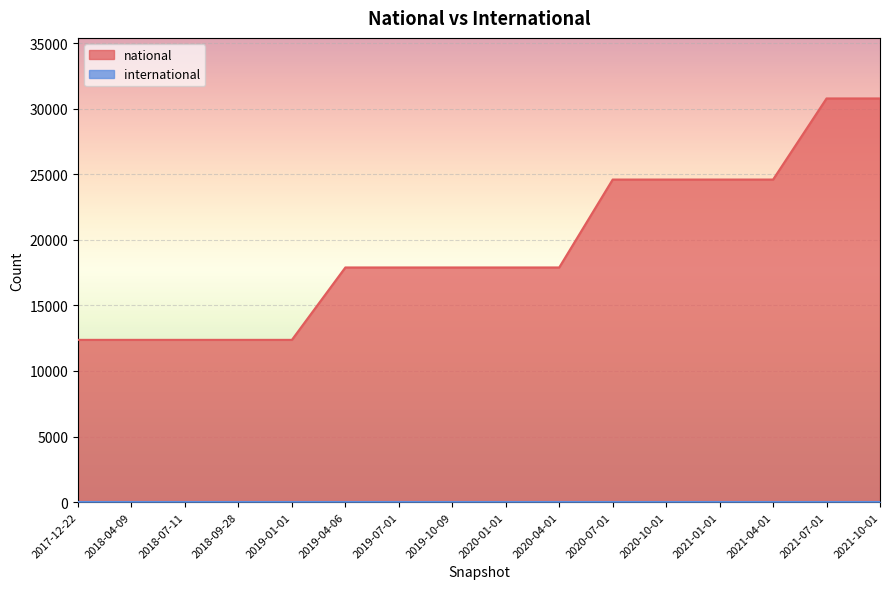

What is the label of the 14th point from the right?

2018-07-11